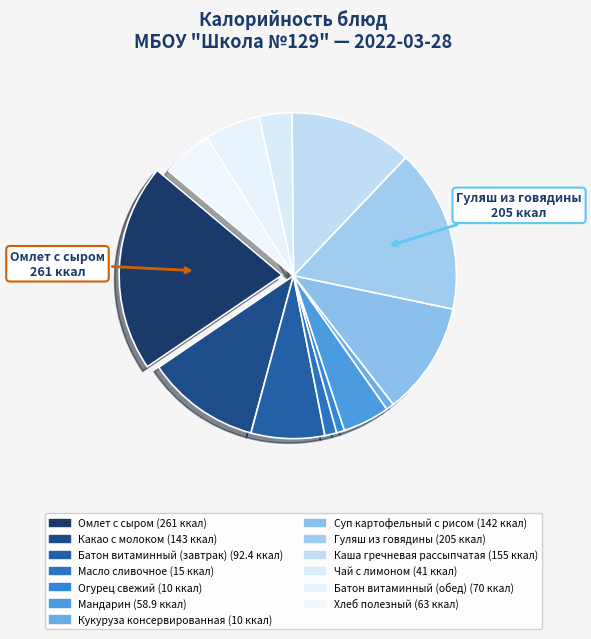

How many slices are in this pie chart?

13